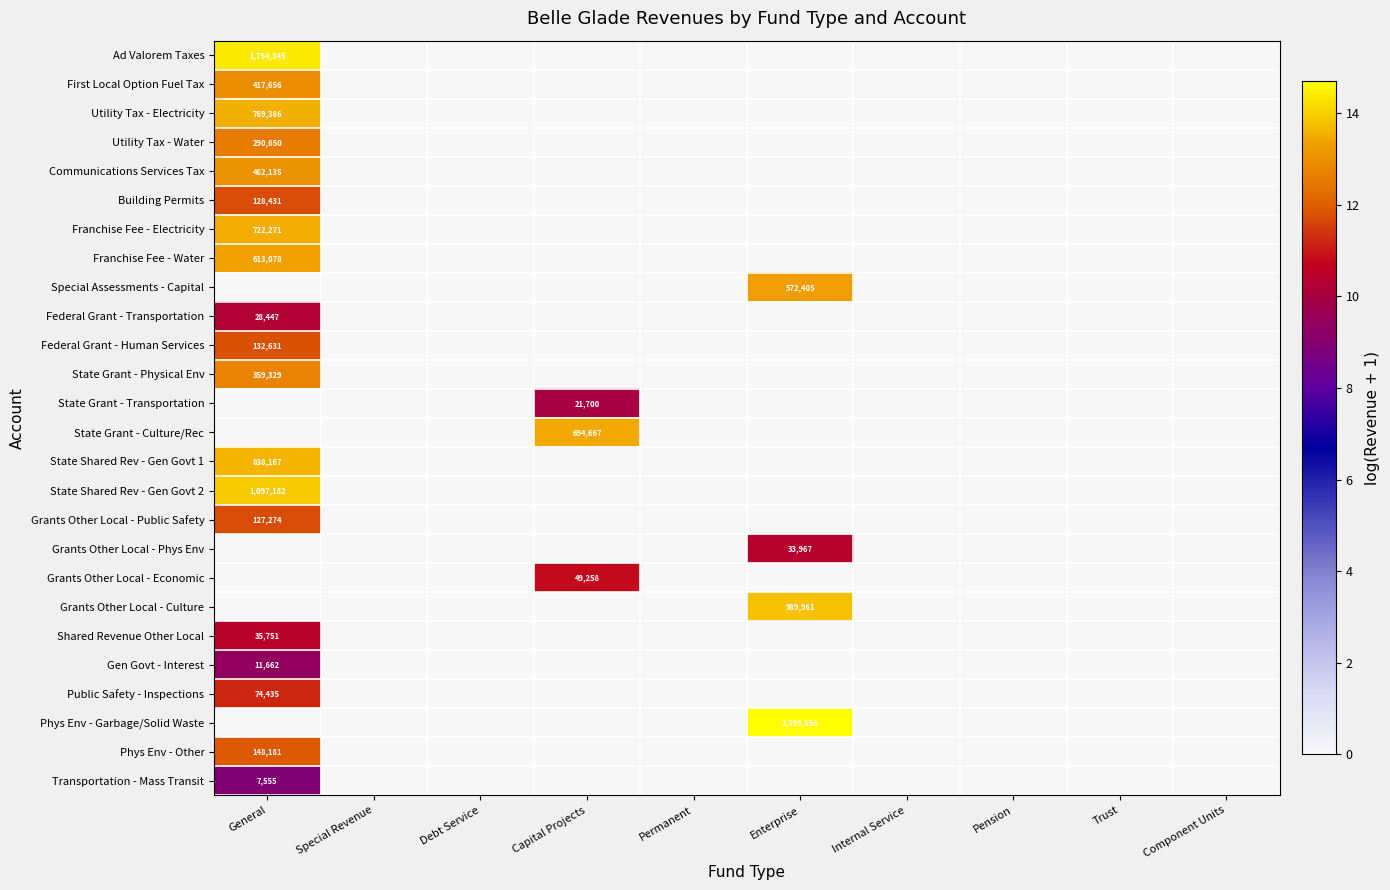

Is the value of State Grant - Culture/Rec at Capital Projects greater than the value of Grants Other Local - Public Safety at General?

Yes